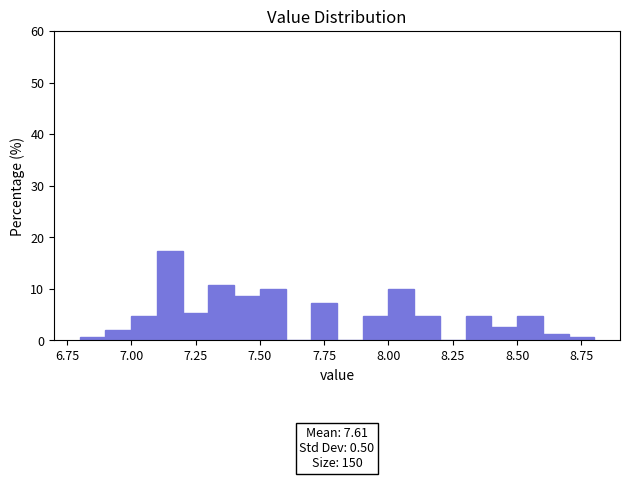

Read against the x-axis, roughly where is the centre of the tallest bar?

7.15